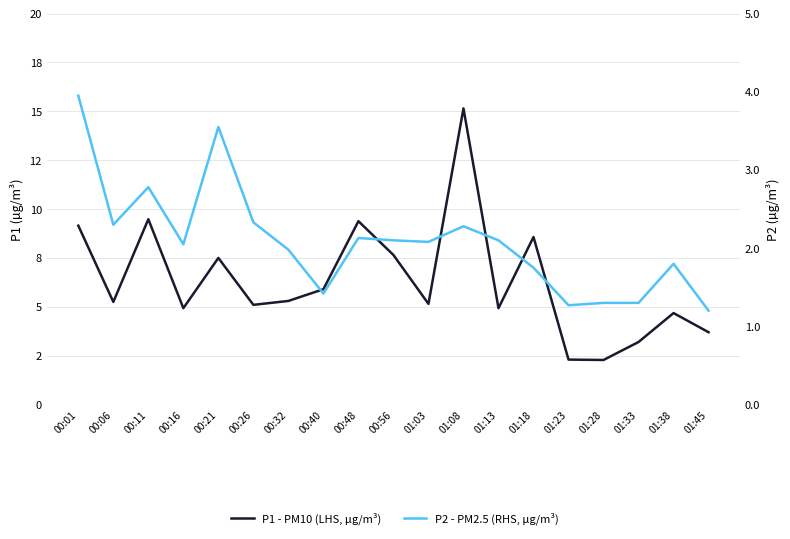

How many values in the P2 - PM2.5 (RHS, µg/m³) series are below 2?

8